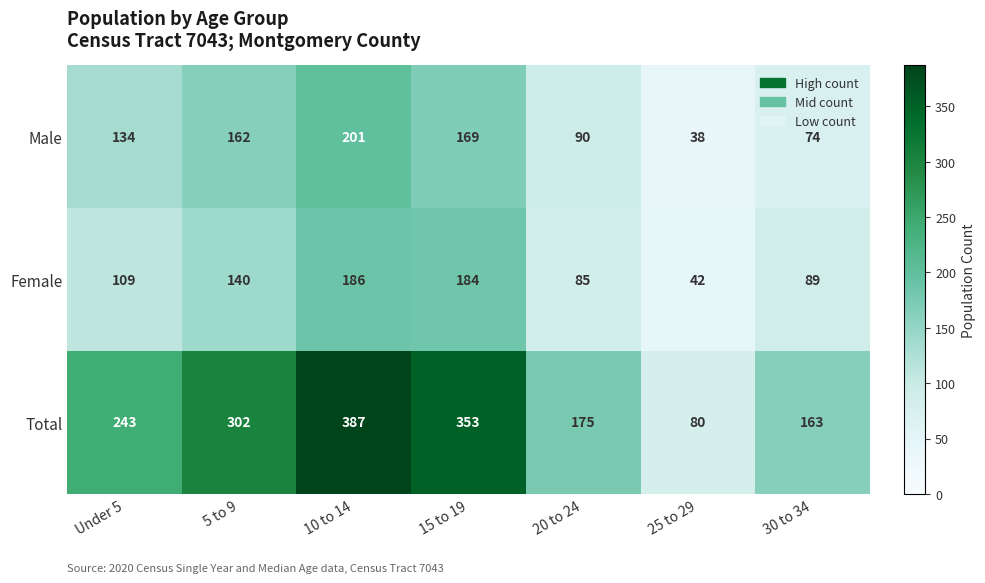

Where is Total nearest to the value 233?

Under 5